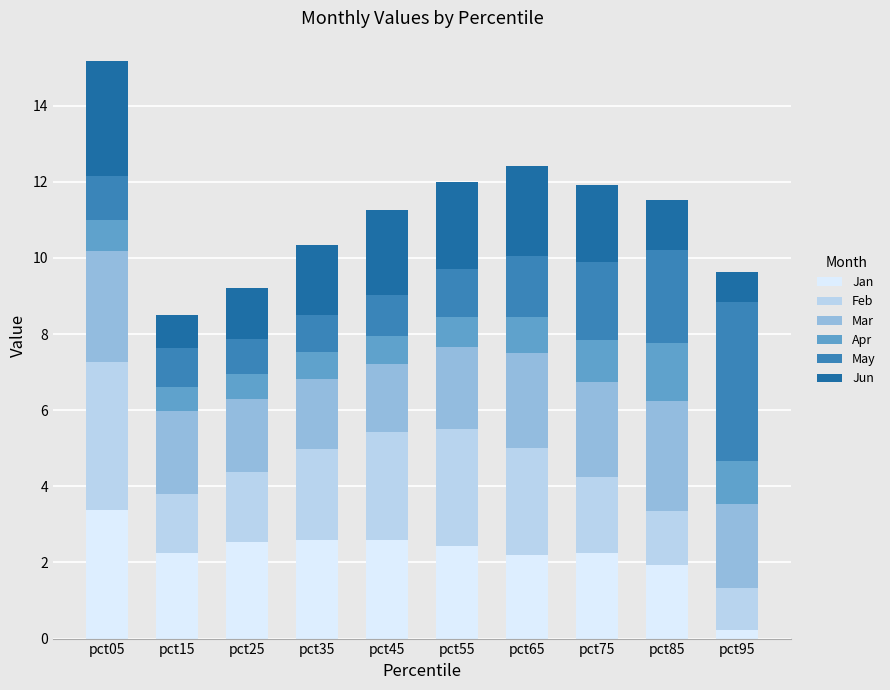

At which category is the sum across all series the highest?

pct05